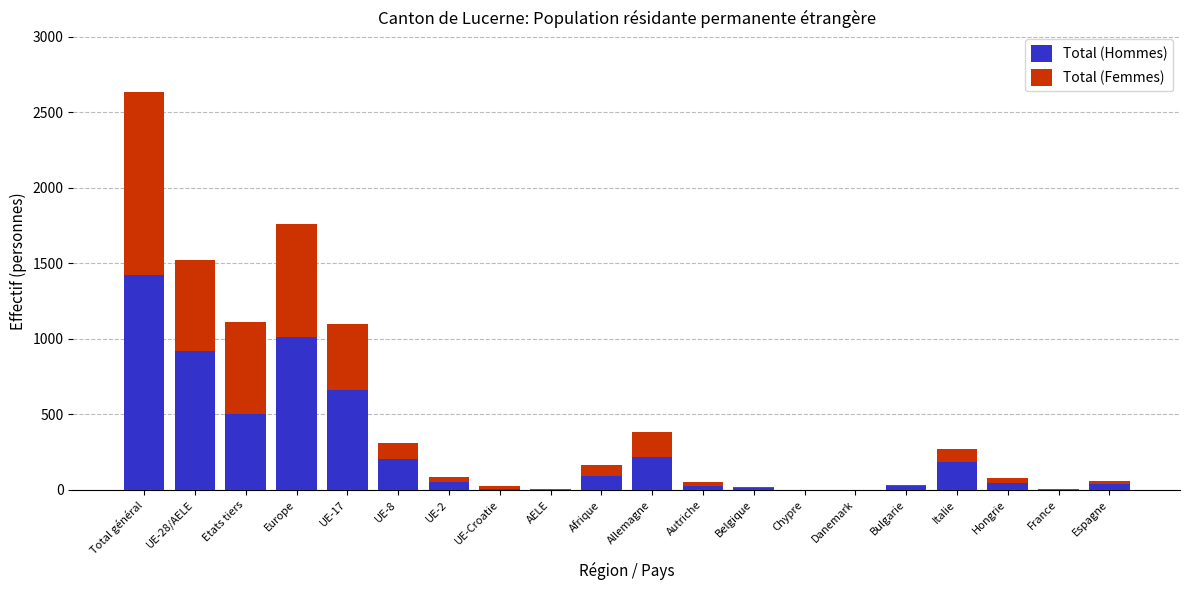

What is the sum of all Total (Hommes) values?

5431